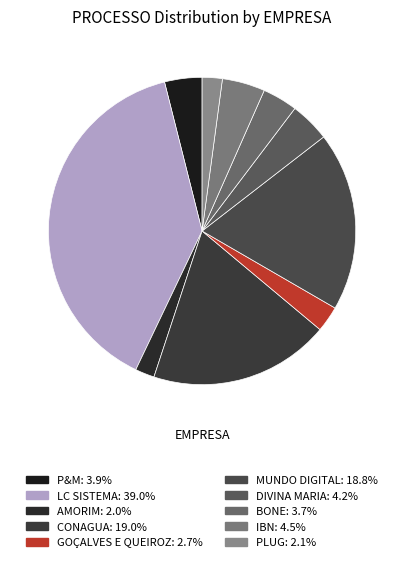

The P&M slice represents 4% of the pie. True or false?

True